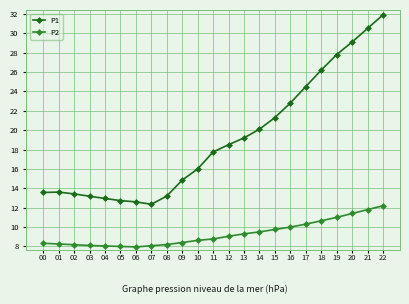

List the series in order of their overall mean, lowest first.

P2, P1